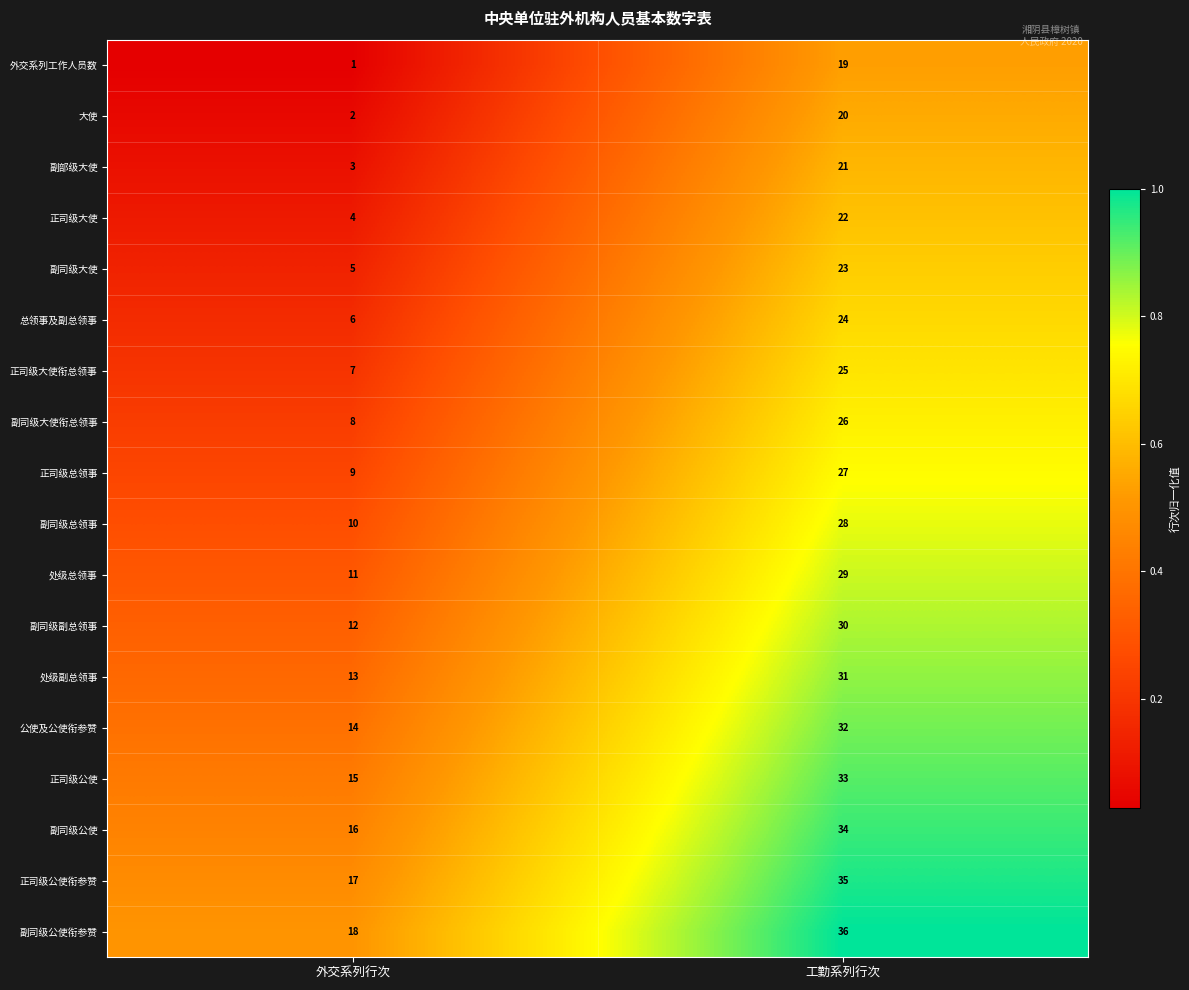

What is the difference between the highest and lowest values at 工勤系列行次?

17